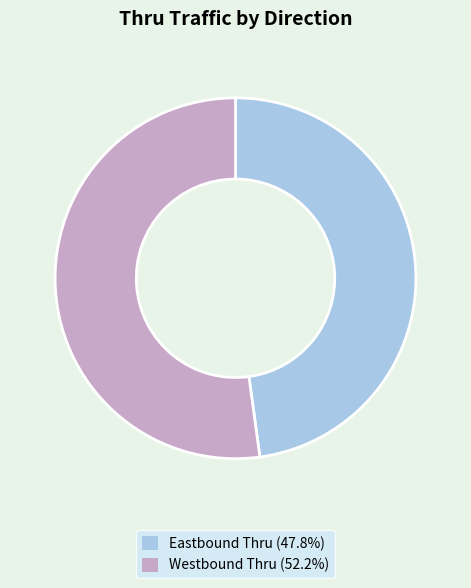

Is Westbound Thru (52.2%) the majority of the pie?

Yes